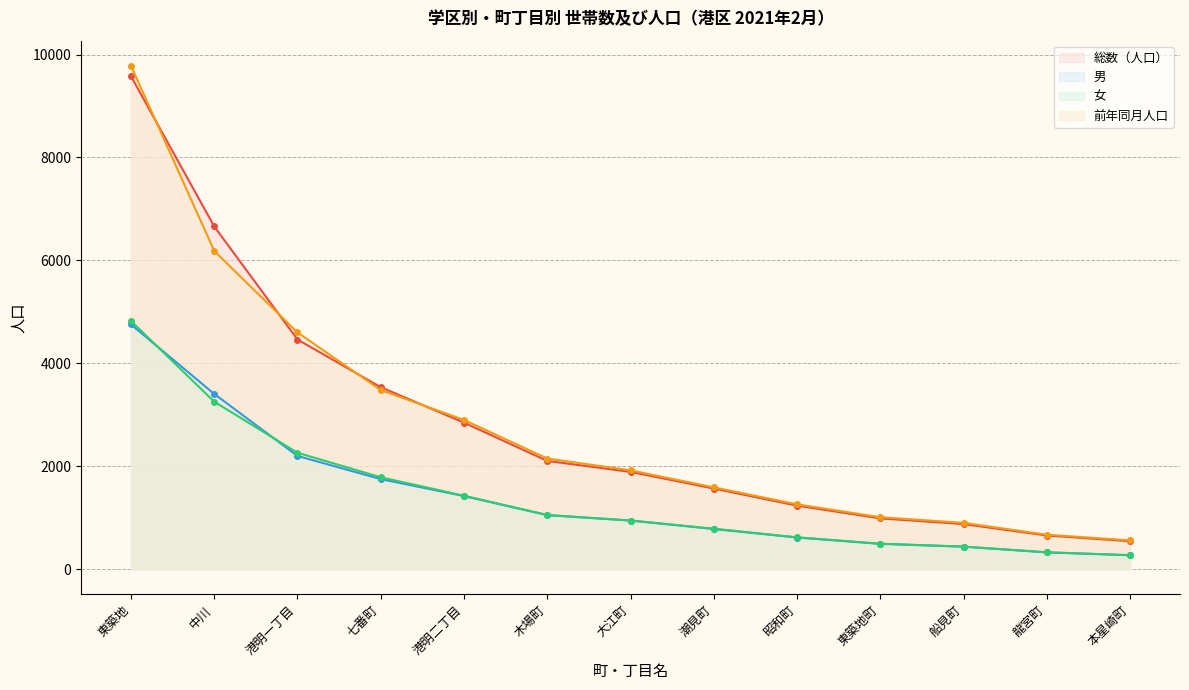

What is the difference between the maximum and minimum values in the 男 series?

4484